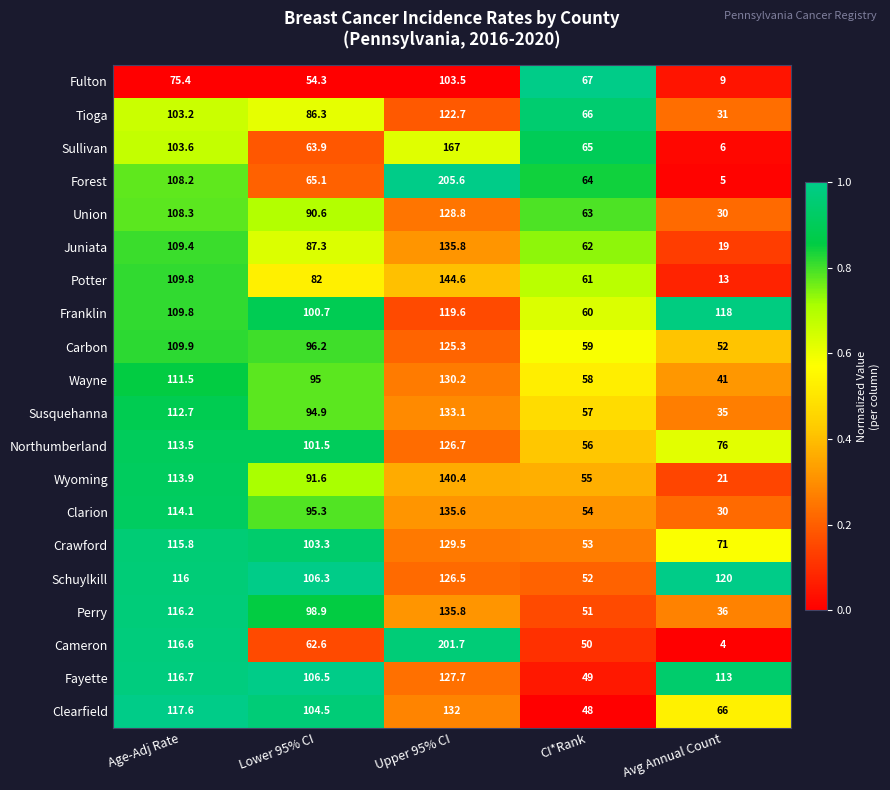

What is the difference between the Potter values at Avg Annual Count and Lower 95% CI?

69.0